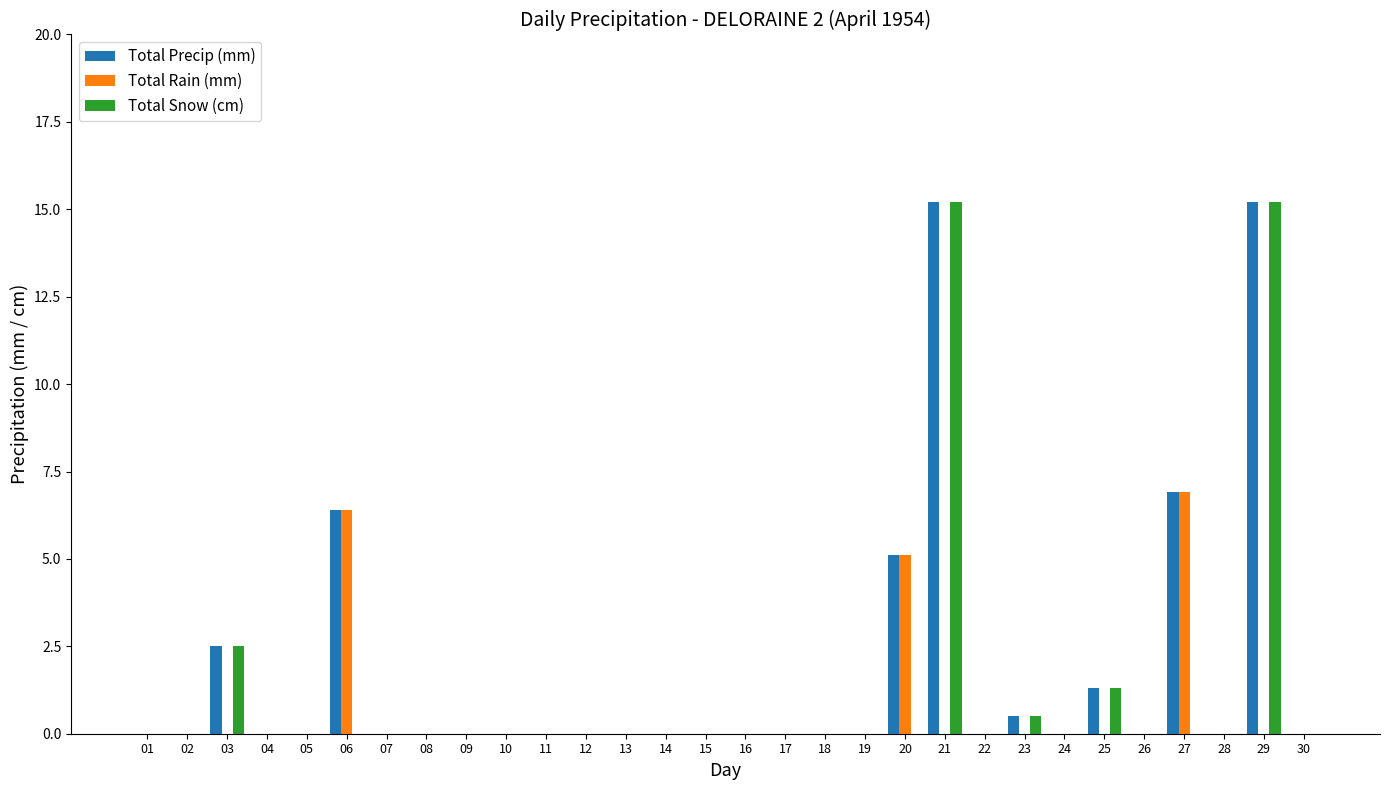

Is it true that Total Snow (cm) equals 0.0 at 11?

True